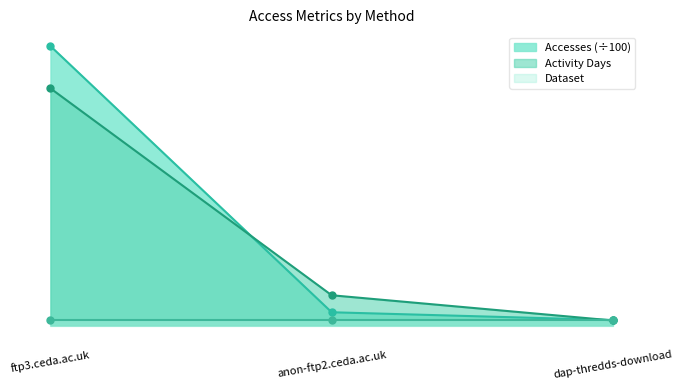

What is the total value across all series at dap-thredds-download?

2.1